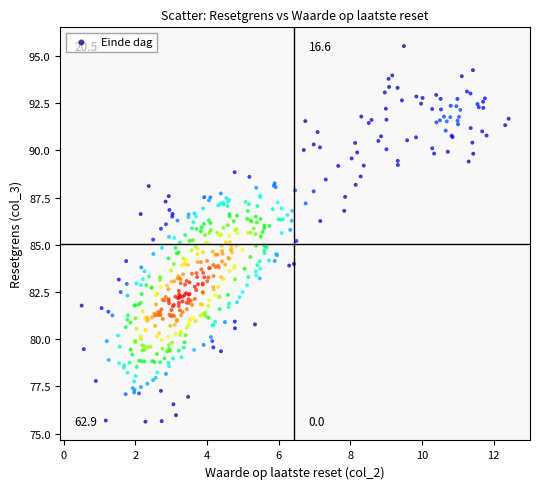

What is the range of Y values (max minus min)?

19.9